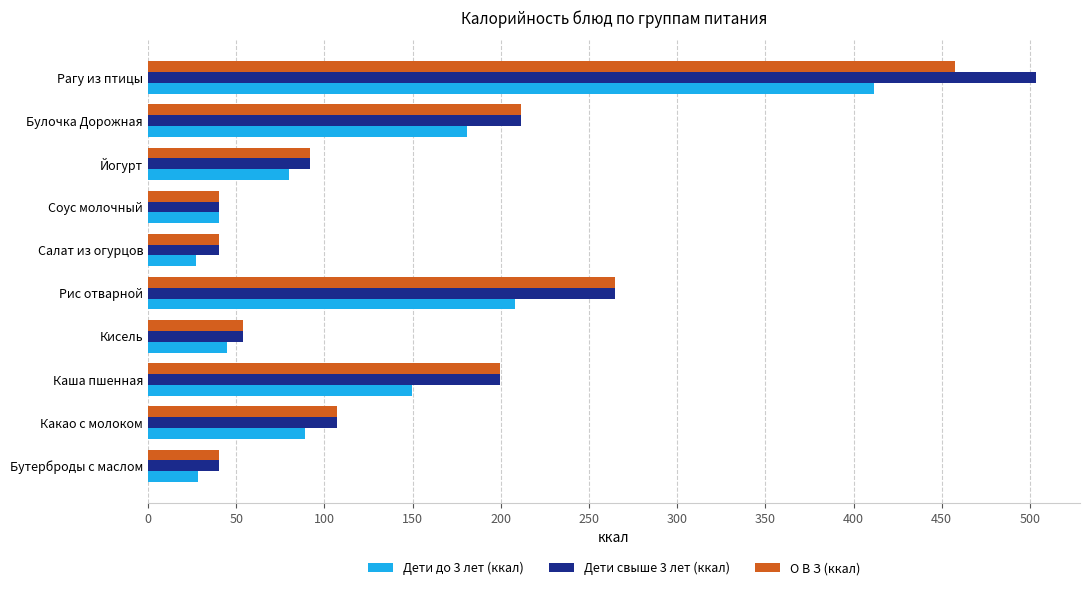

What is the difference between the Дети до 3 лет (ккал) values at Соус молочный and Бутерброды с маслом?

11.4